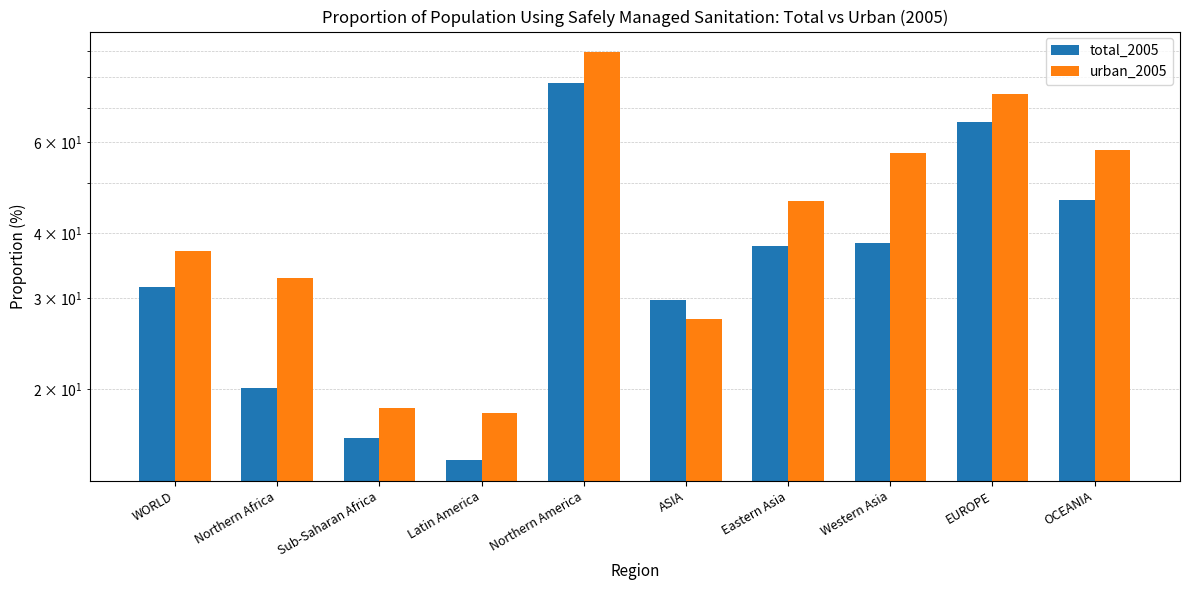

Reading left to right, what are all the values shown in this chart?

total_2005: 31.5	20.1	16.1	14.6	78.1	29.8	37.8	38.4	65.5	46.4
urban_2005: 37.0	32.8	18.4	18.0	89.6	27.3	46.2	57.2	74.3	57.9